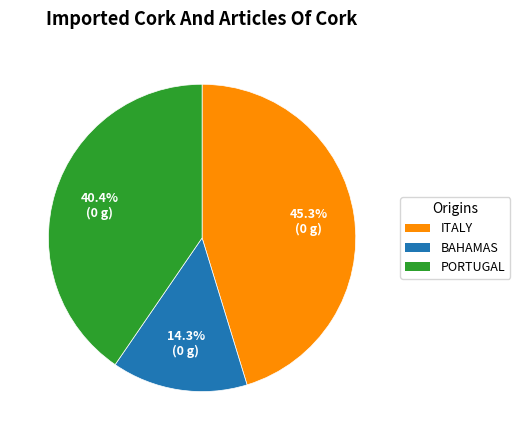

Is there a majority slice in this chart?

No